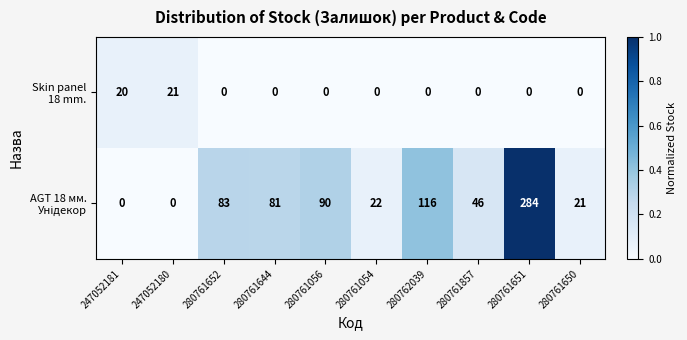

What is the greatest value displayed?

284